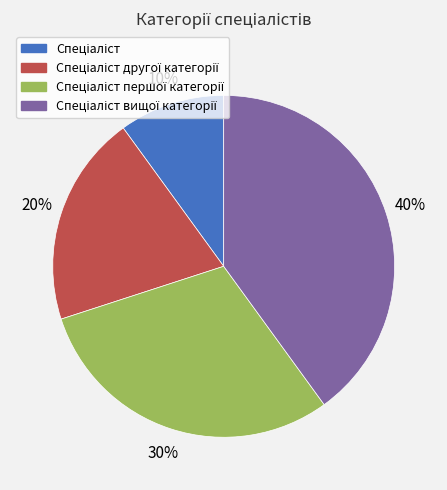

To the nearest percent, what is the difference between the largest and smallest slice percentages?

30%